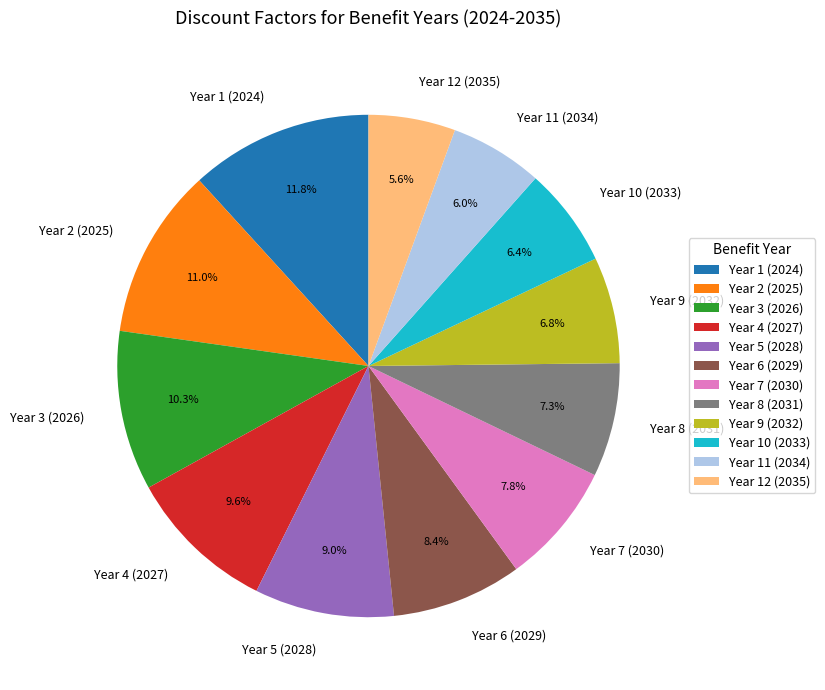

Does Year 2 (2025) account for over 50% of the chart?

No